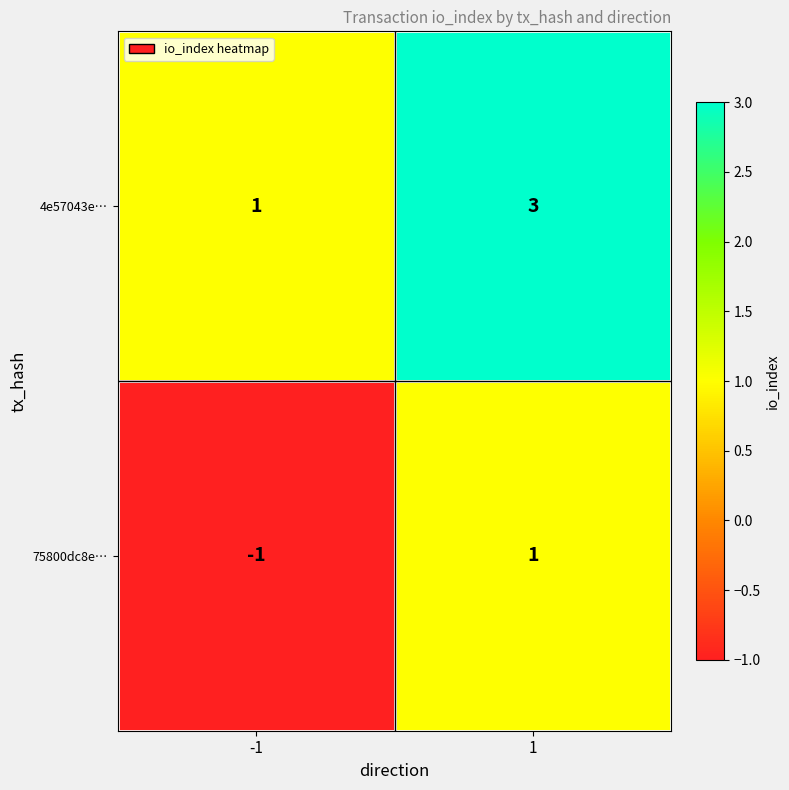

Read the 4e57043e… value at 1.

3